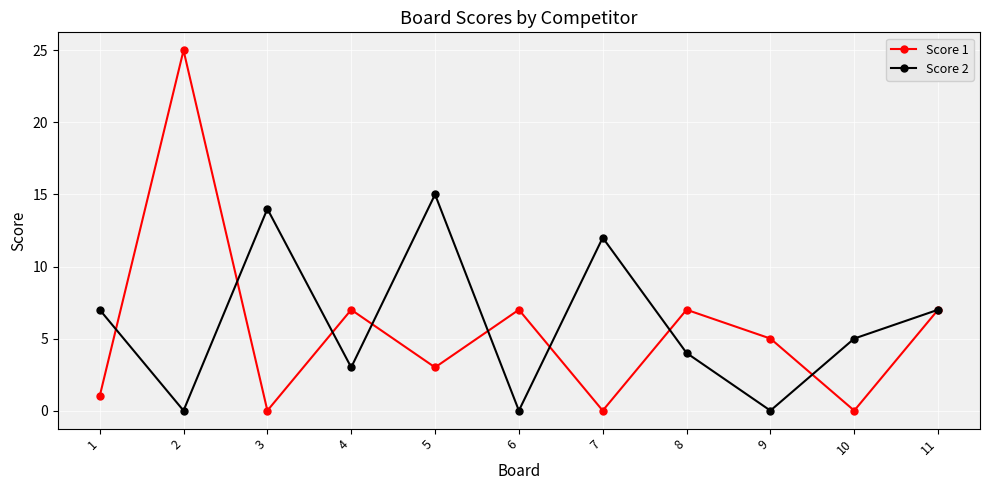

Reading right to left, list all the values displayed in this chart.

Score 1: 7	0	5	7	0	7	3	7	0	25	1
Score 2: 7	5	0	4	12	0	15	3	14	0	7